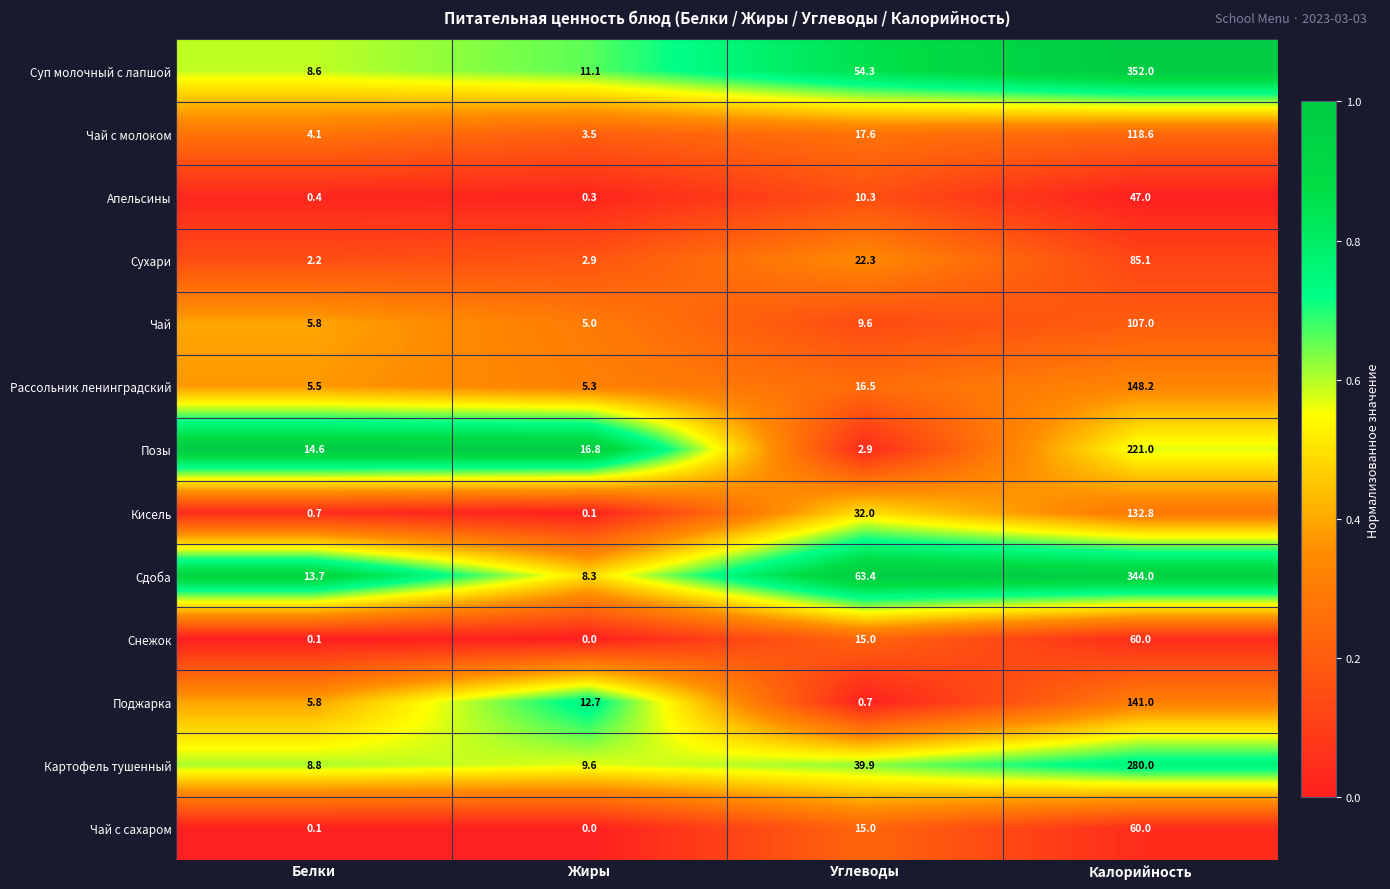

At which label does Чай first exceed 9?

Углеводы